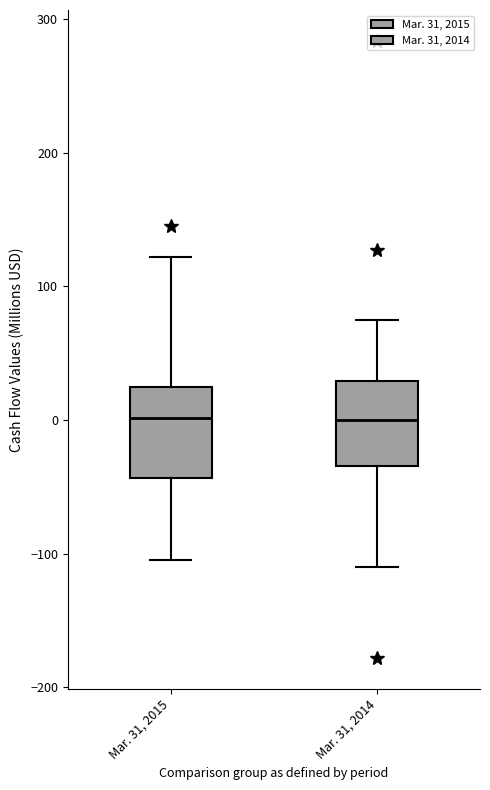

Where does the lower whisker of the box for Mar. 31, 2014 end on the y-axis? The values are not printed on the chart, so give them approximately, as read against the axis.

-110